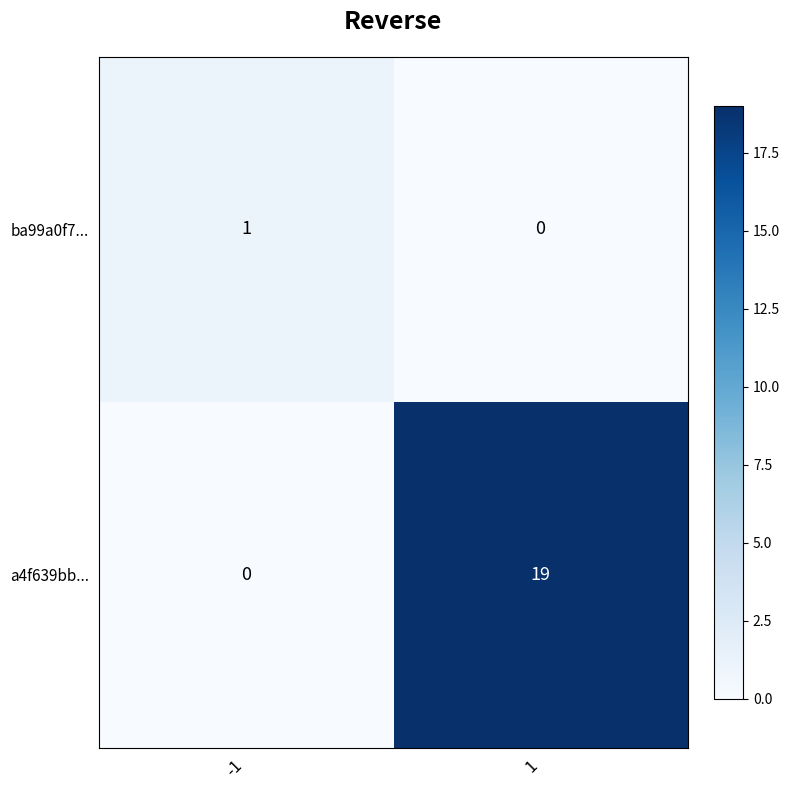

The a4f639bb... series shows 0 at -1. True or false?

True